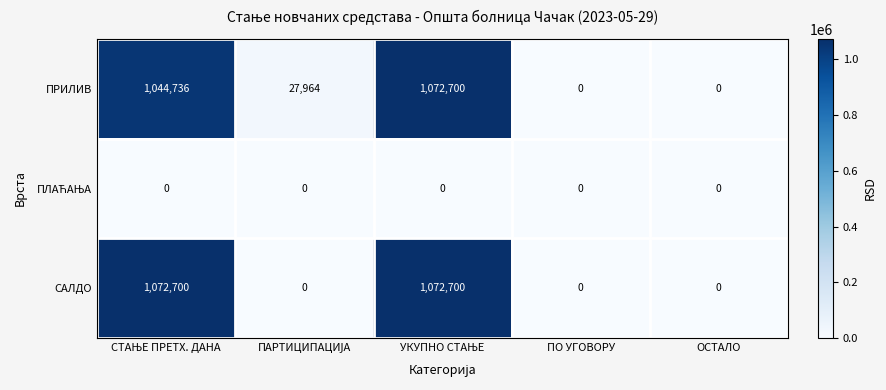

What is the greatest value displayed?

1072700